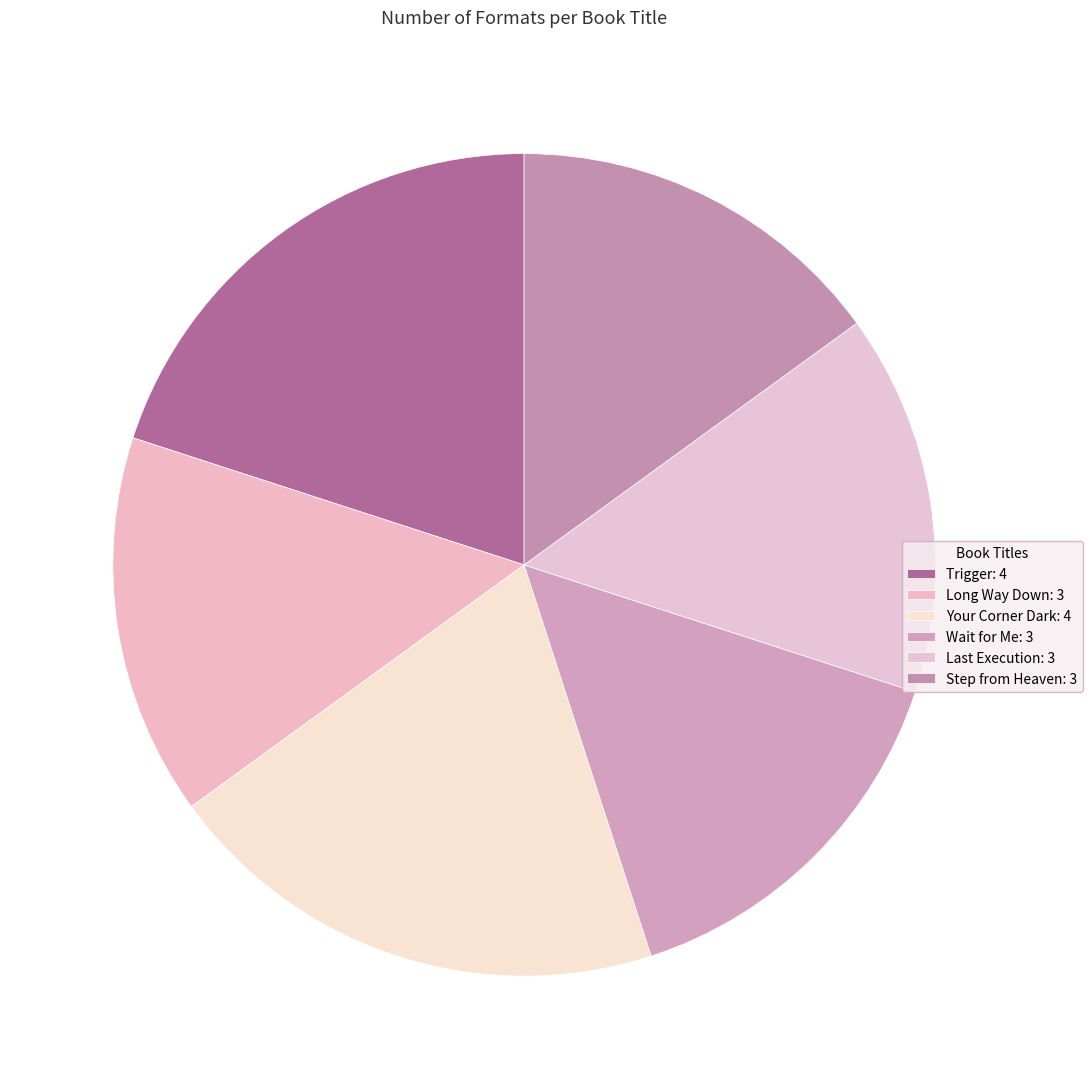

What percentage is NOT represented by Step from Heaven?

85.0%